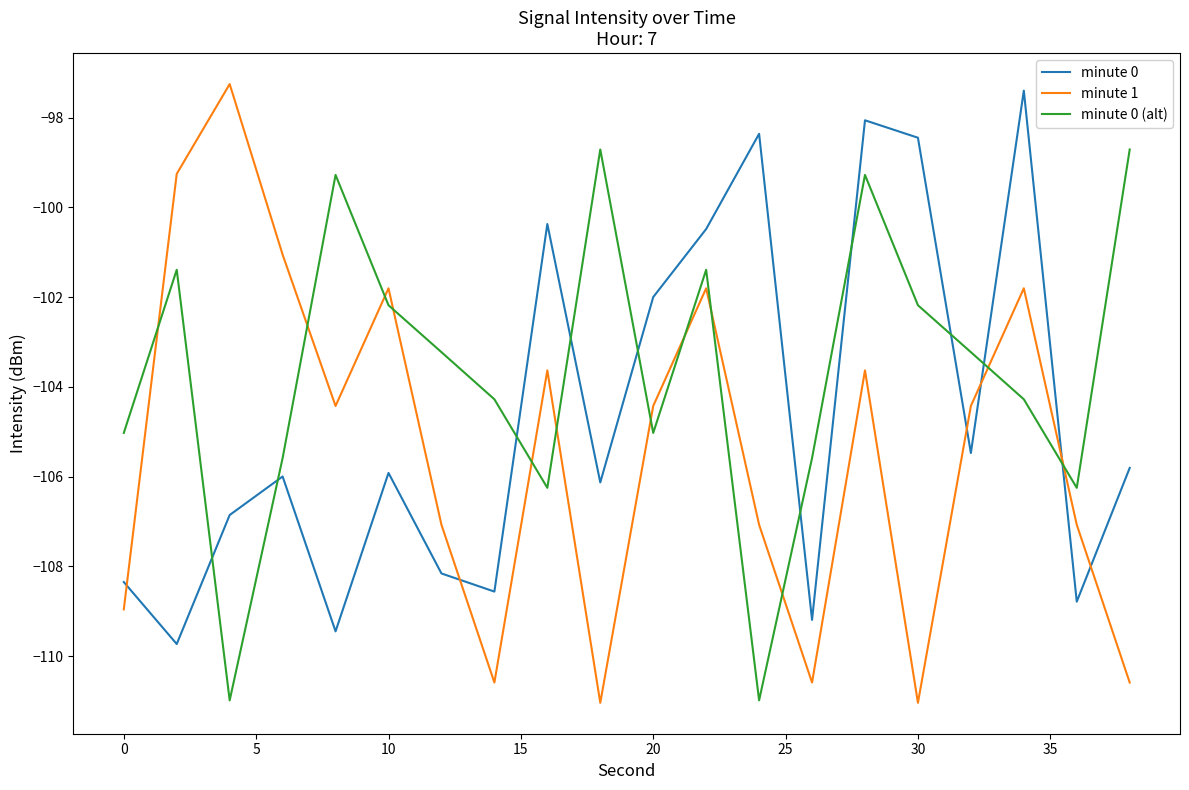

Which series has the largest total across all categories?

minute 0 (alt)